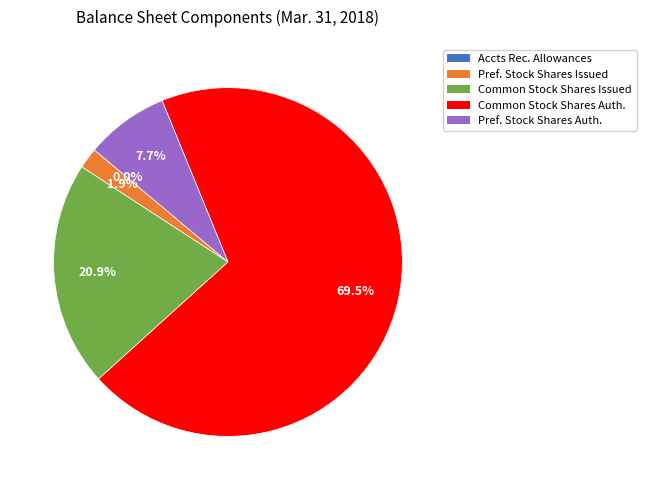

Is there any slice that represents more than half of the pie?

Yes